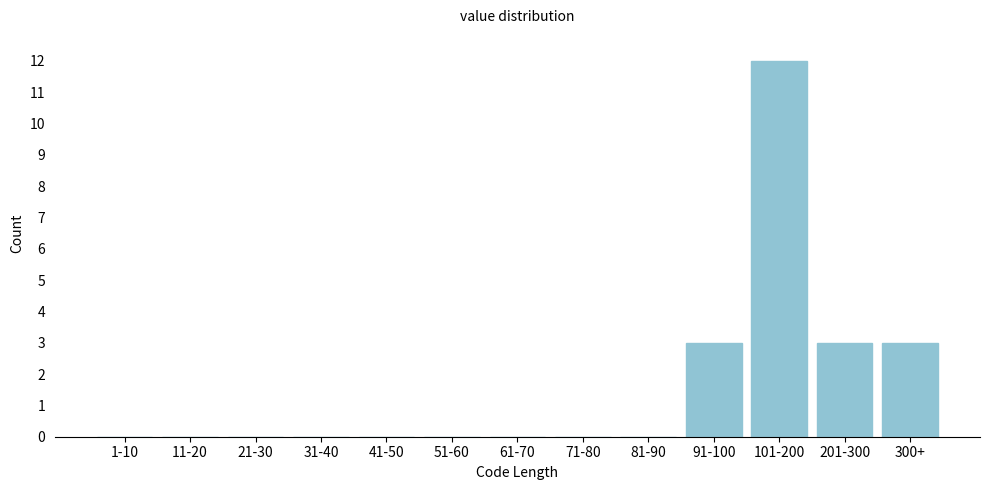

Reading left to right, transcribe all the data shown in this chart.

1-10=0	11-20=0	21-30=0	31-40=0	41-50=0	51-60=0	61-70=0	71-80=0	81-90=0	91-100=3	101-200=12	201-300=3	300+=3